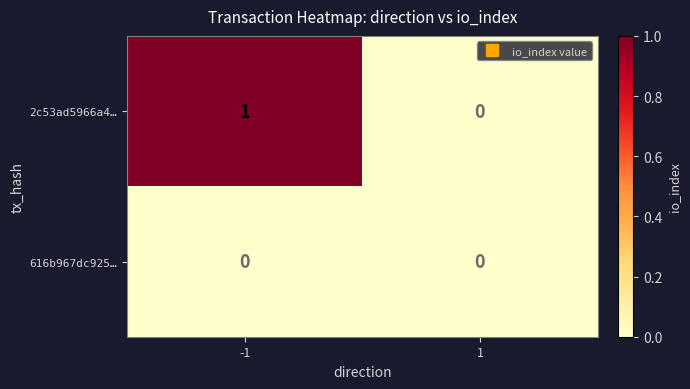

Which series has the largest total across all categories?

2c53ad5966a4…